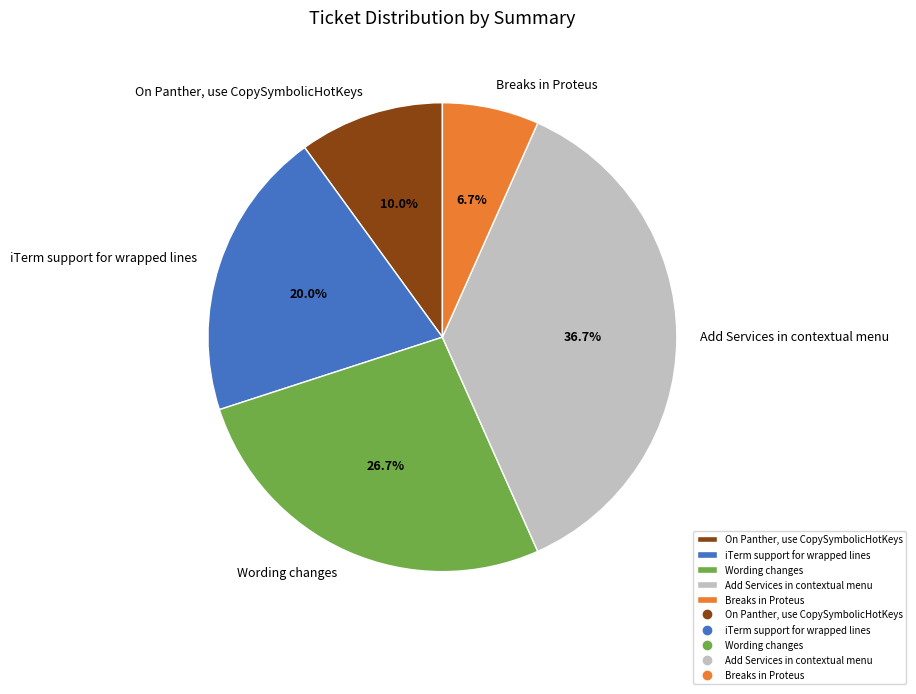

Is the sum of Add Services in contextual menu and iTerm support for wrapped lines greater than half?

Yes